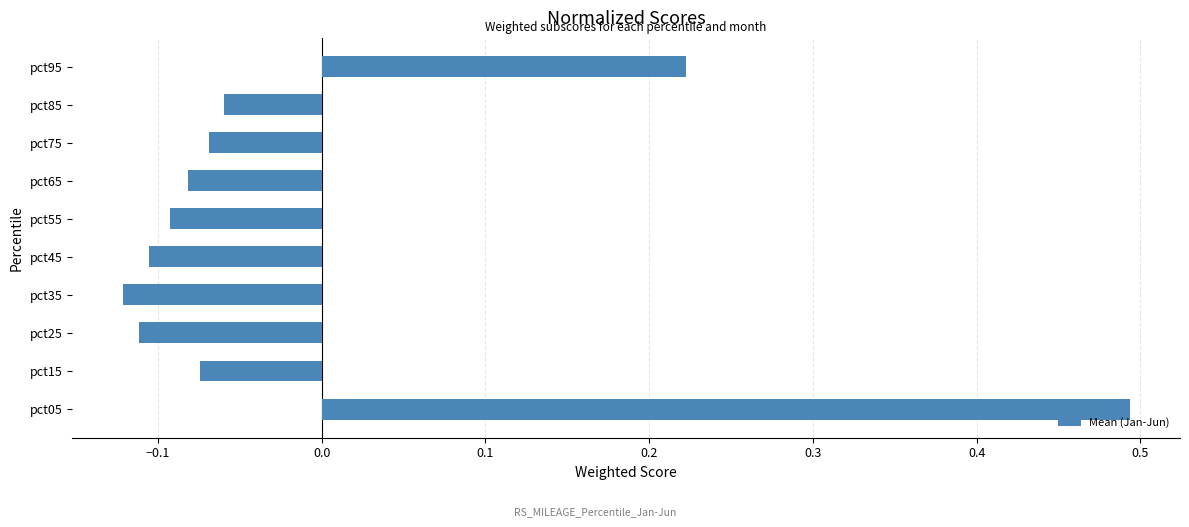

The value at pct95 is 0.4. True or false?

False